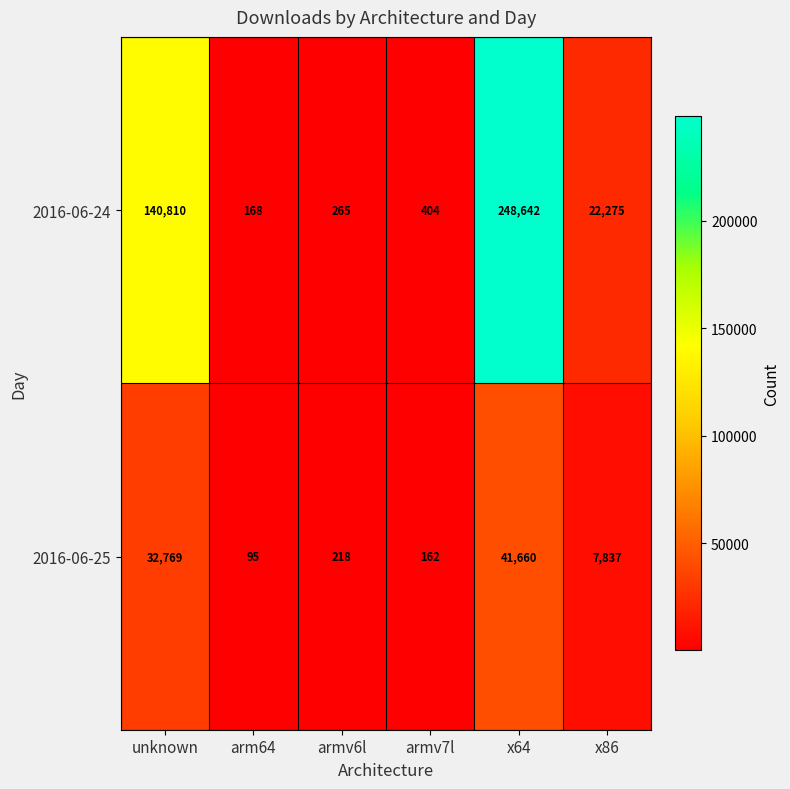

Count the number of categories in the chart.

6